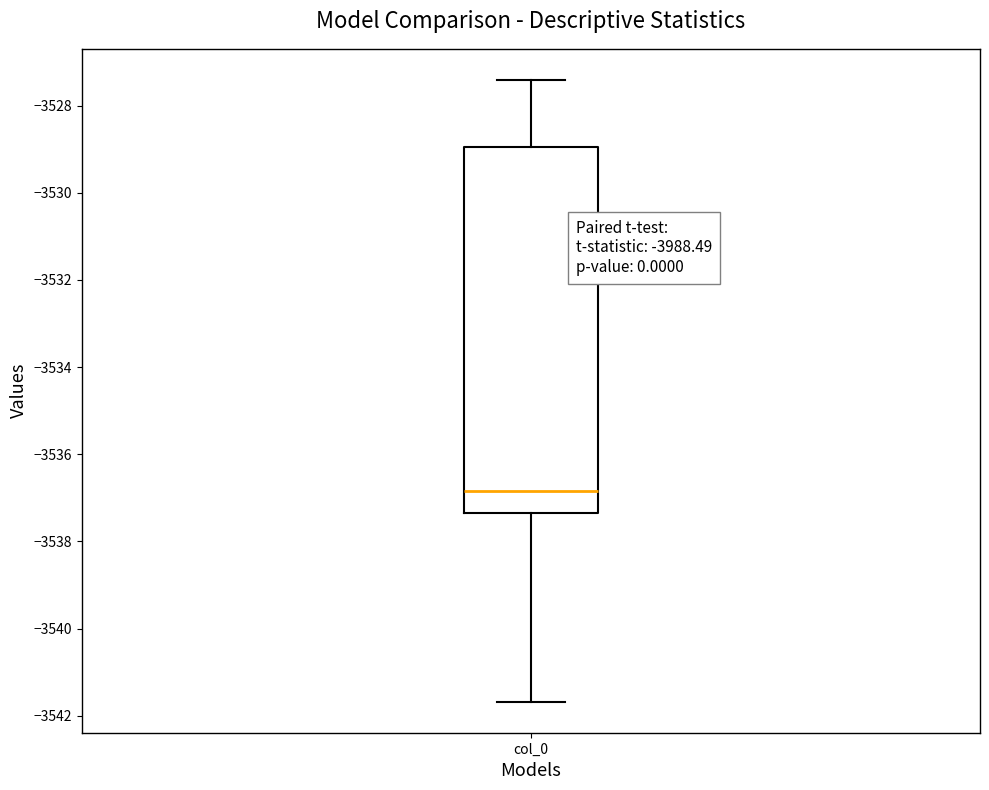

Where is the upper edge of the box for col_0 on the y-axis? The values are not printed on the chart, so give them approximately, as read against the axis.

-3529.0